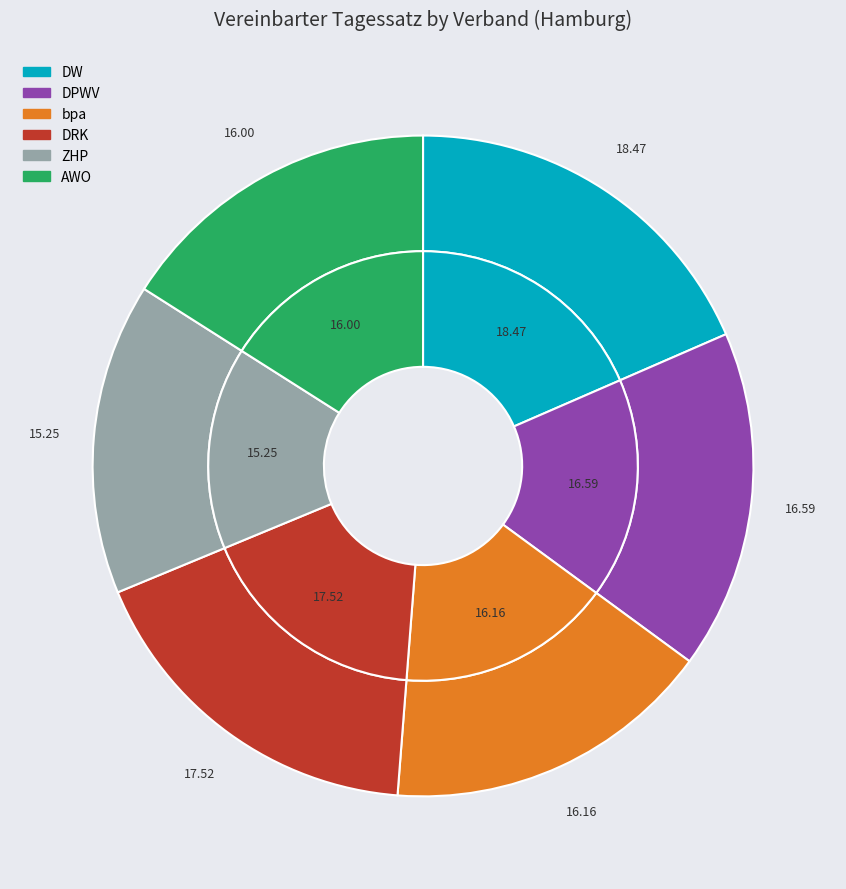

How many slices are in this pie chart?

6